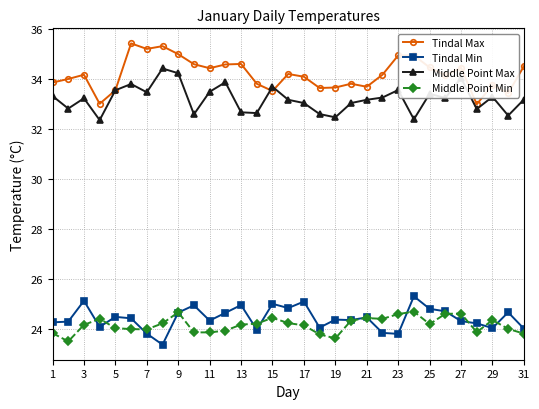

Does the chart have visible grid lines?

Yes